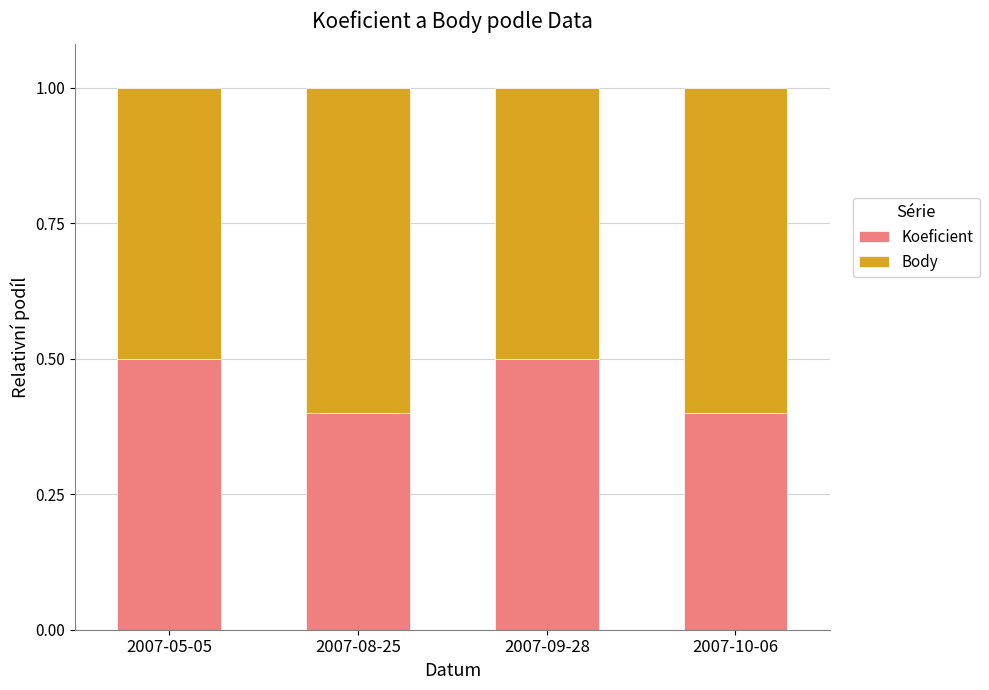

Count the Koeficient values in the range 0 to 1.

4